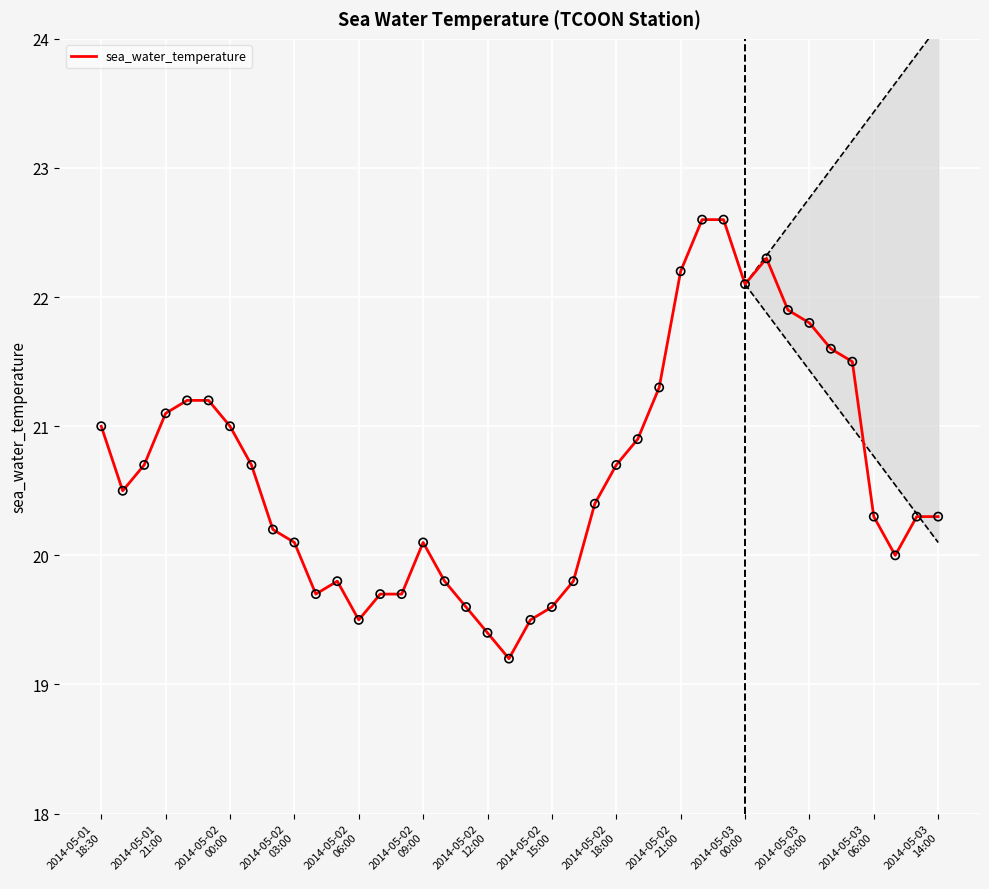

Which has a higher value, 2014-05-03 03:00 or 2014-05-02 15:00?

2014-05-03 03:00